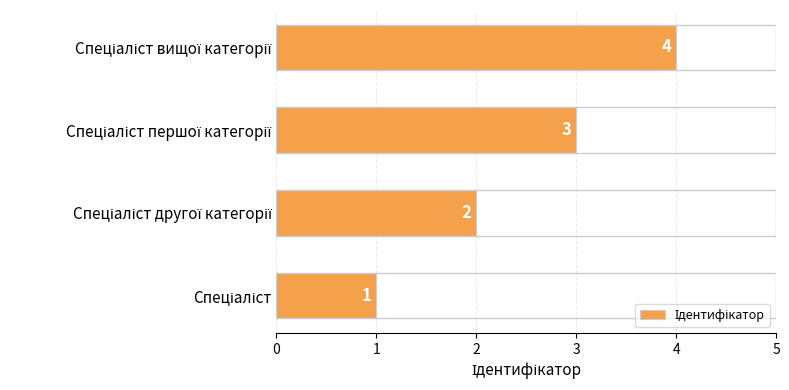

How many values are between 2 and 4?

3